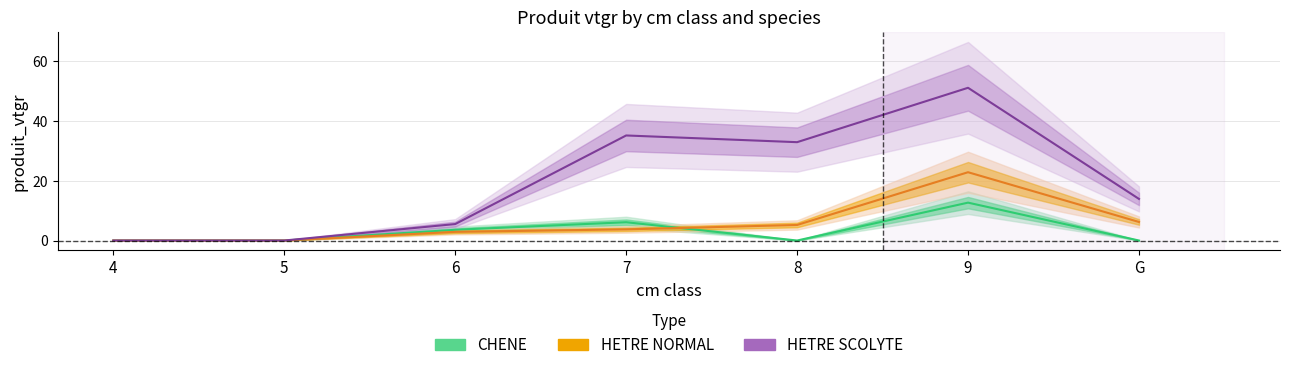

The CHENE series shows 6.1 at 7. True or false?

True